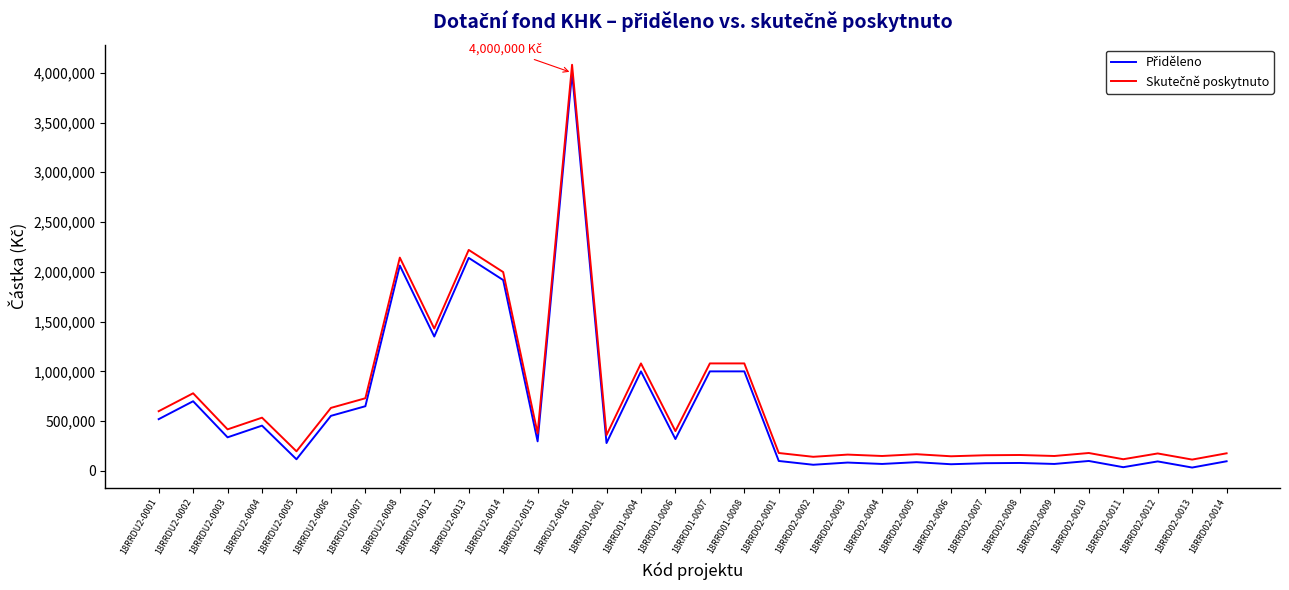

At which category is the sum across all series the highest?

18RRDU2-0016